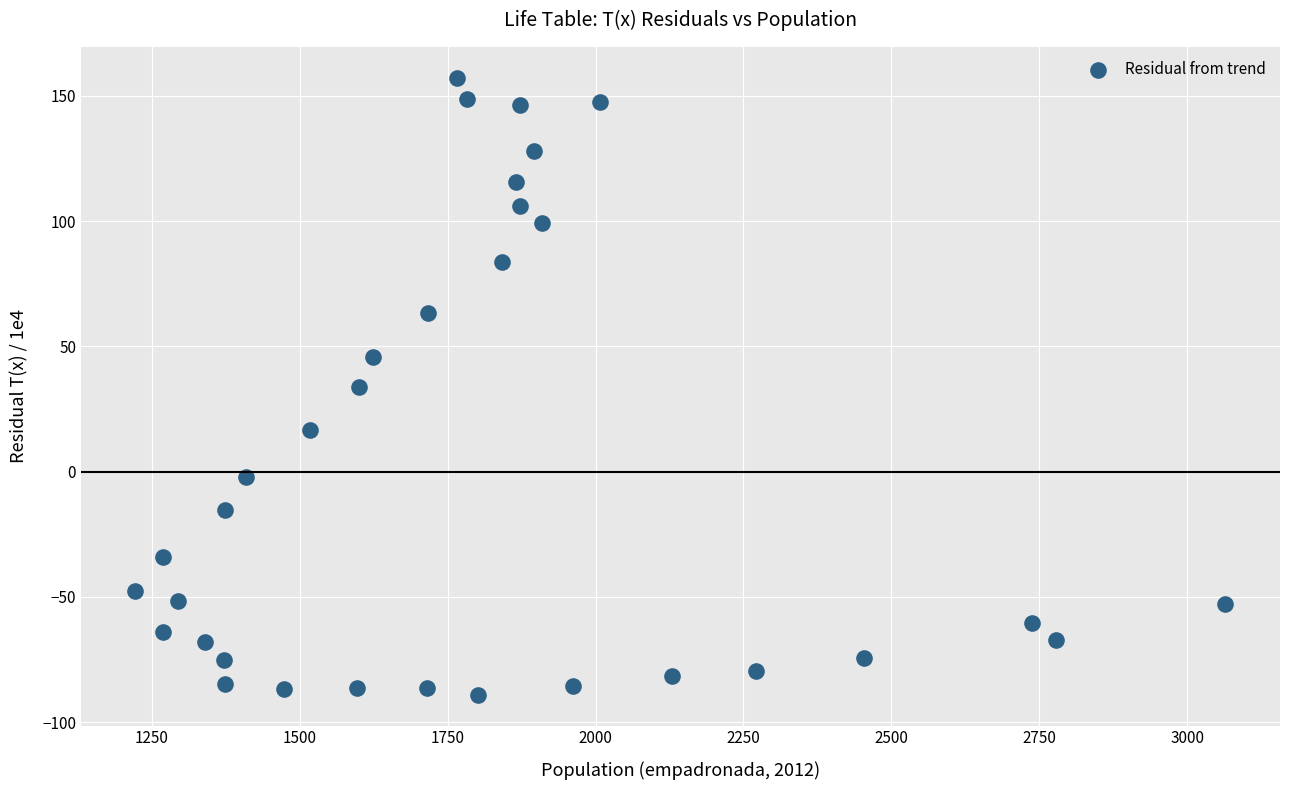

What is the range of Y values (max minus min)?

246.2